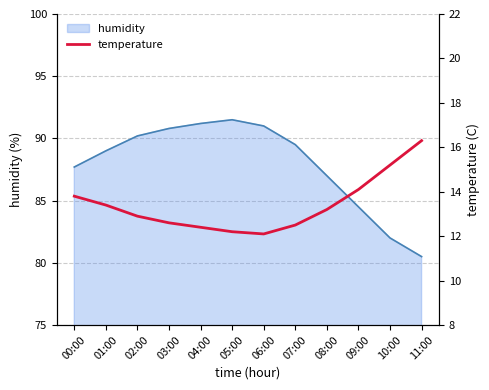

How many lines are shown in the chart?

1